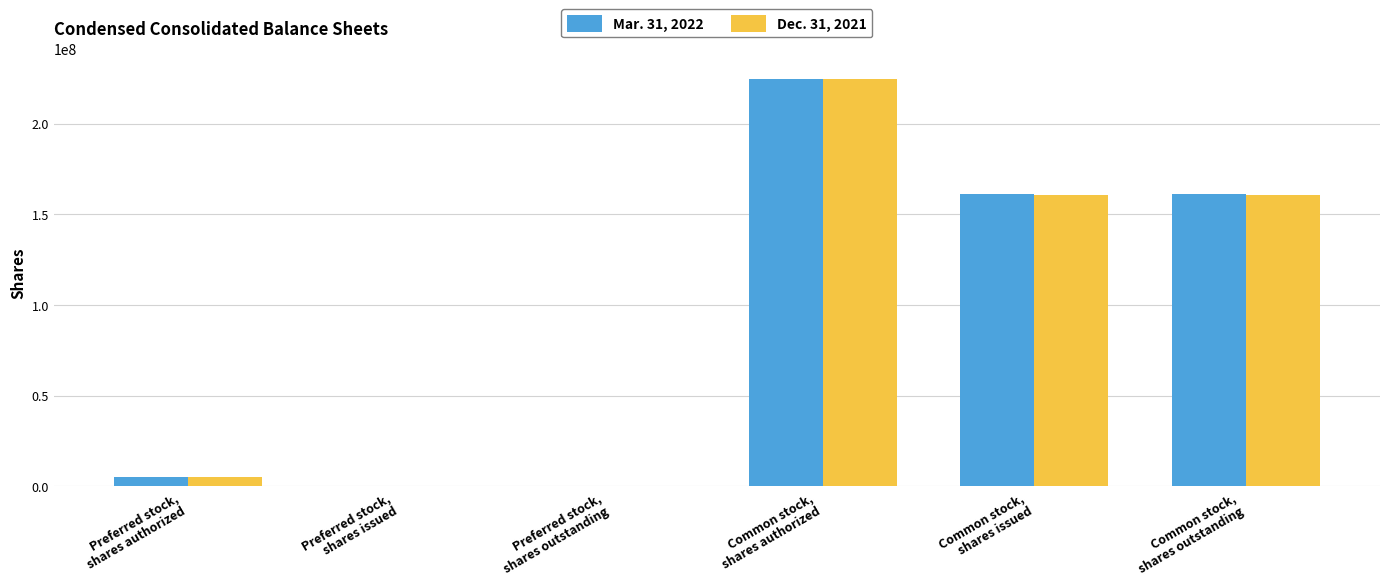

The value of Mar. 31, 2022 at Common stock,
shares outstanding is 273789982. True or false?

False